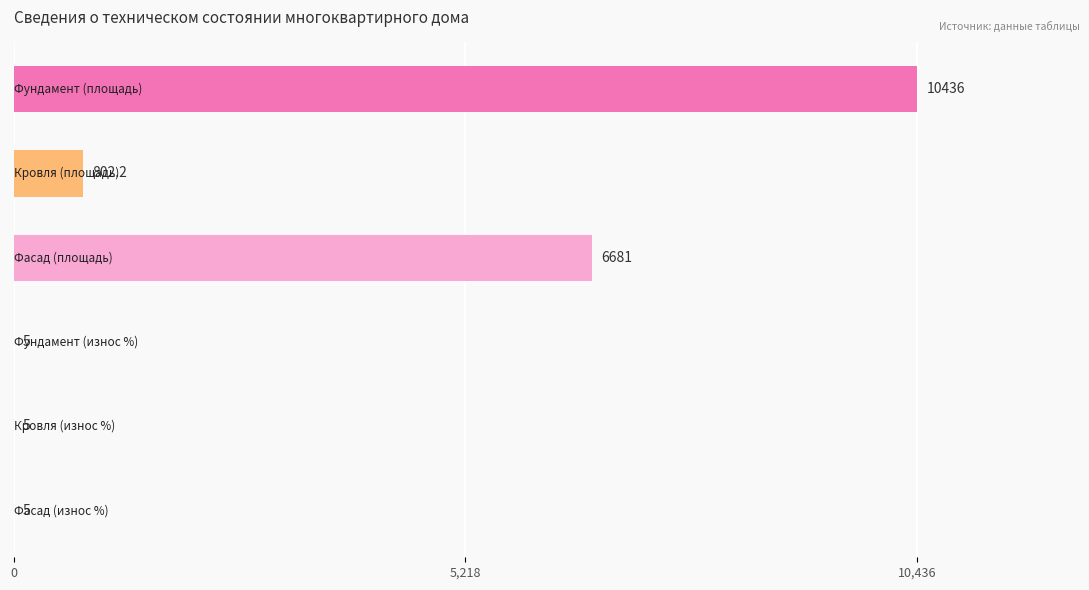

What is the greatest value displayed?

10436.0